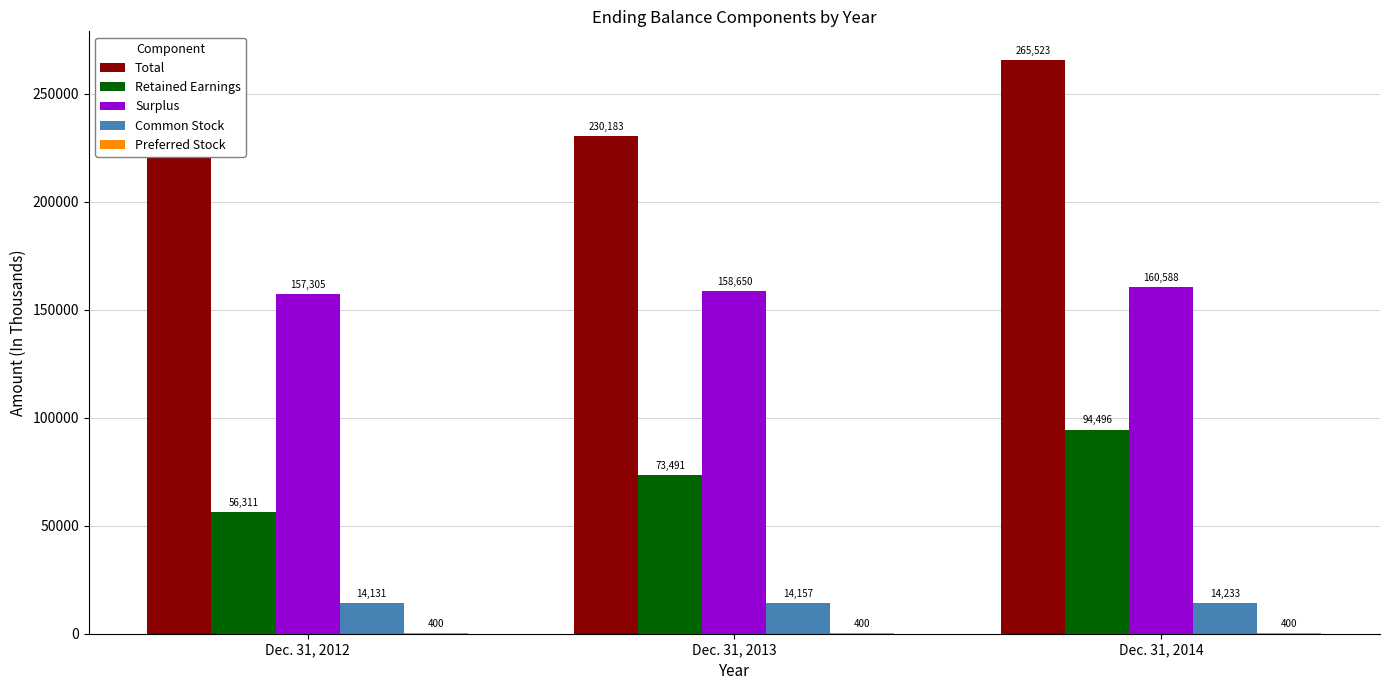

Which series has the largest total across all categories?

Total